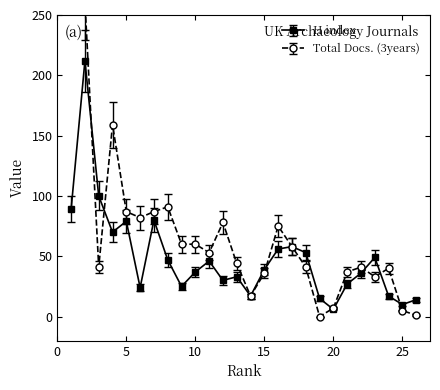

After their last crossing, which series has the higher values: Total Docs. (3years) or H index?

H index